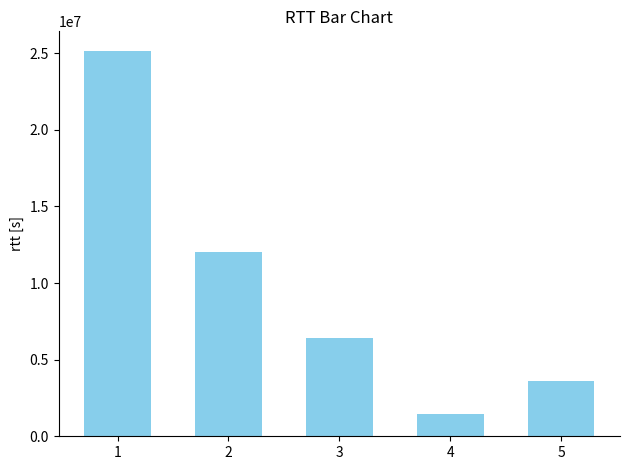

What is the smallest value displayed?

1460000